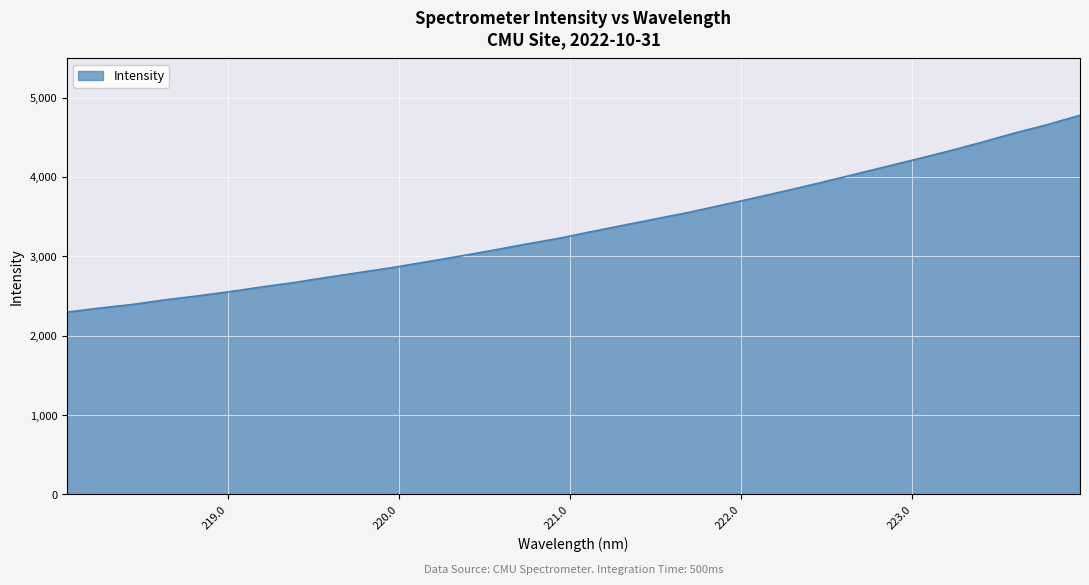

What is the difference between the maximum and minimum values?

2480.7